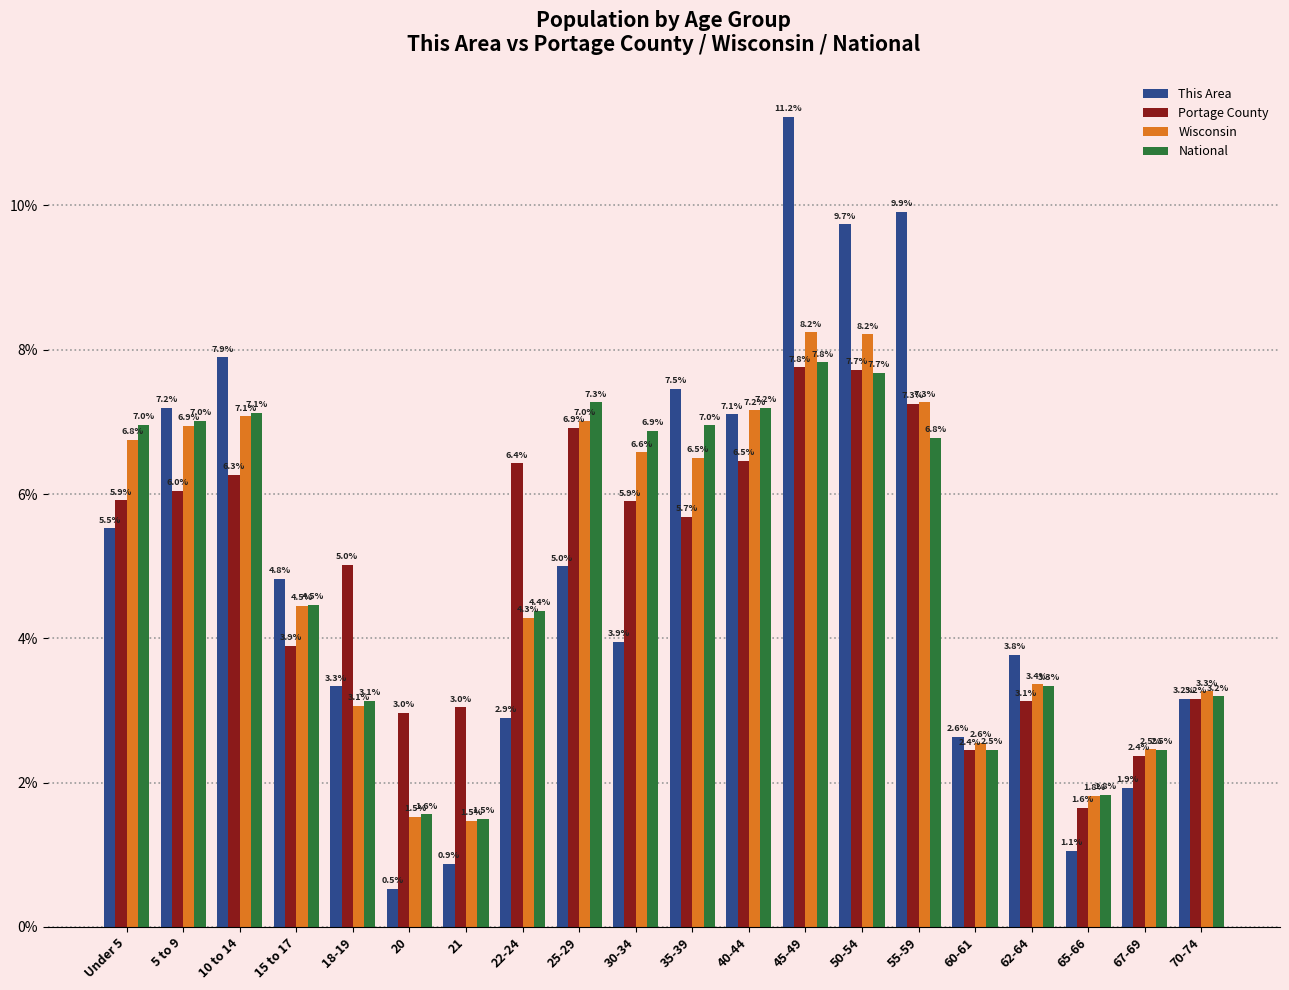

What is the label of the 11th bar from the right?

30-34